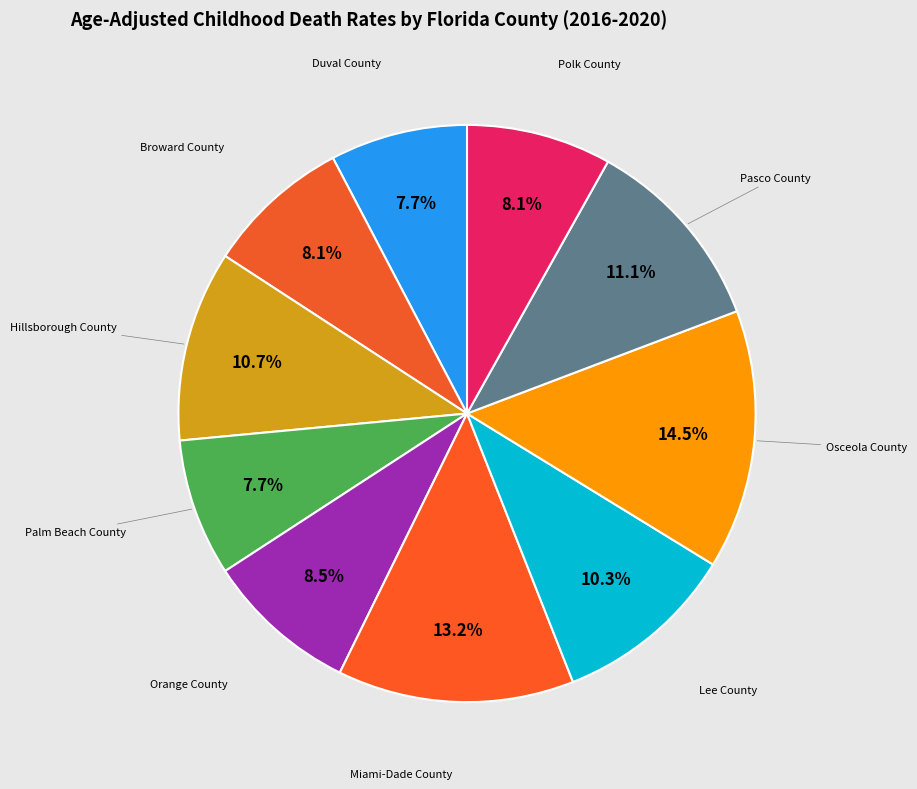

How many segments does this pie chart have?

10